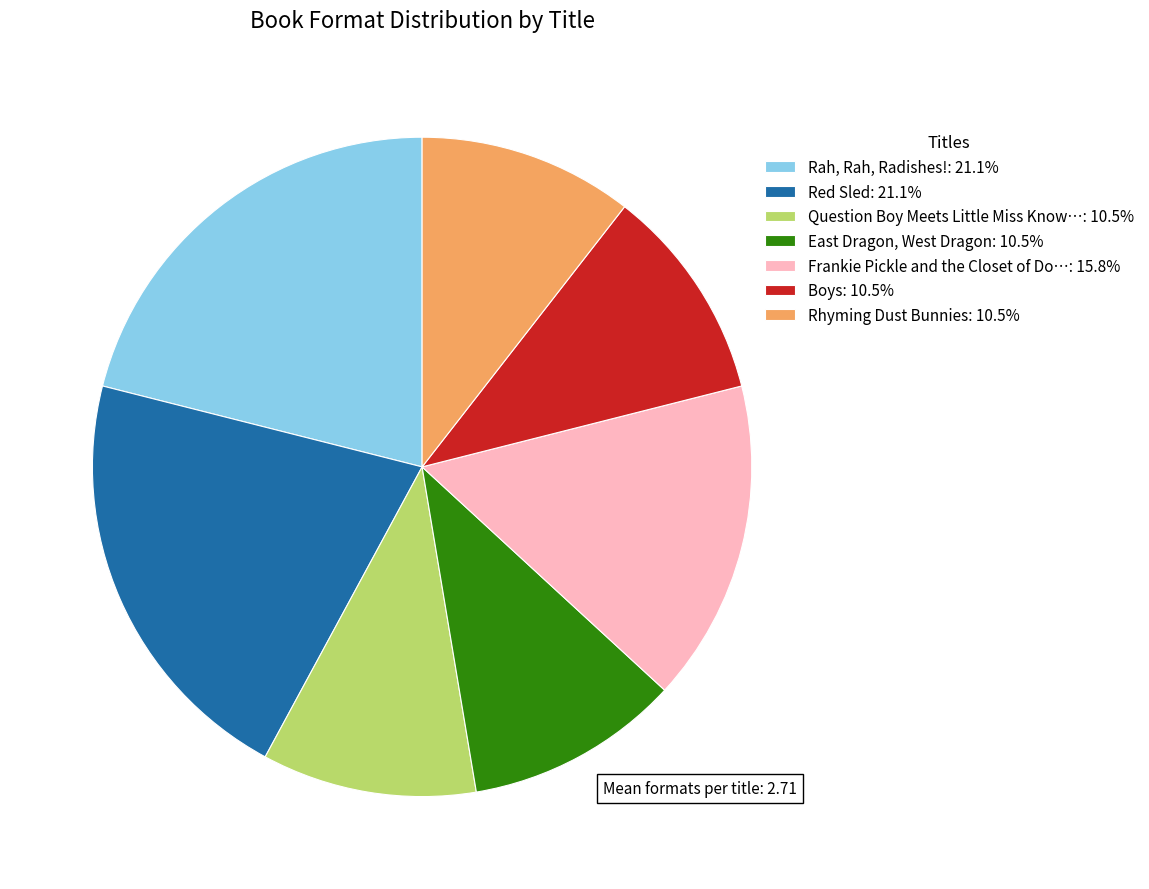

How many segments does this pie chart have?

7